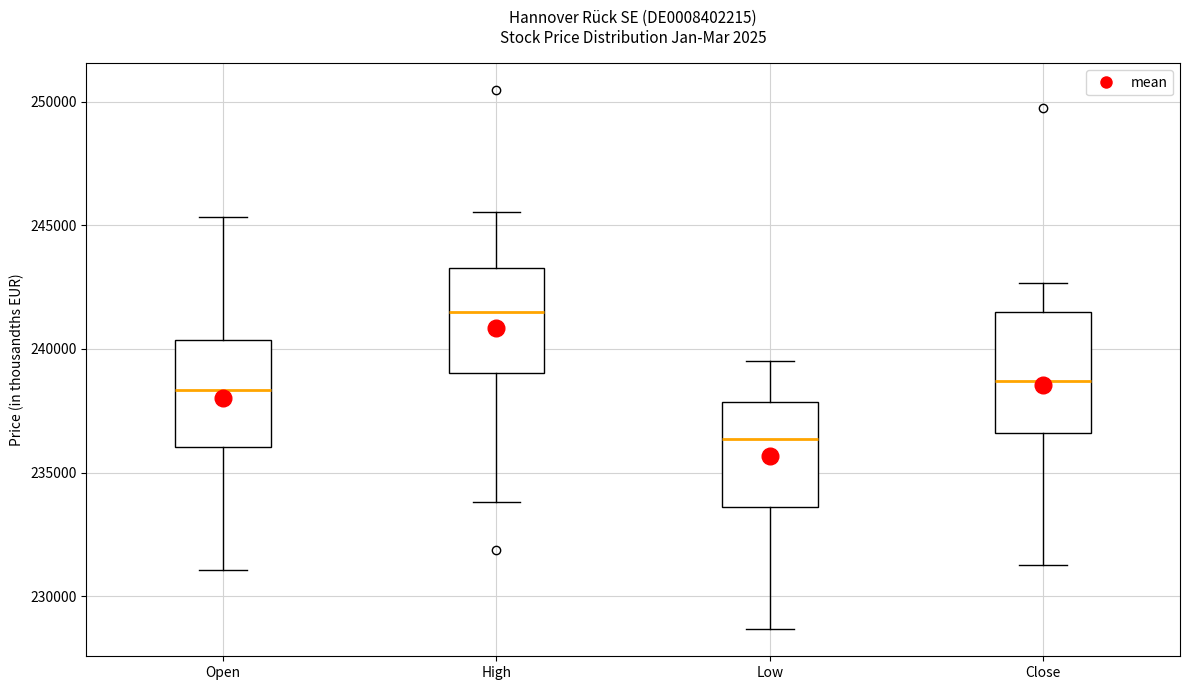

Reading left to right, transcribe this box plot: for each box, give where its median line is, the range the box spans, and where its two whiskers end, as read against the y-axis. The values are not printed on the chart, so give them approximately, as read against the axis.

Open: median 238500, box 236000 to 240500, whiskers 231000 to 245500
High: median 241500, box 239000 to 243500, whiskers 234000 to 245500
Low: median 236500, box 233500 to 238000, whiskers 228500 to 239500
Close: median 238500, box 236500 to 241500, whiskers 231000 to 242500